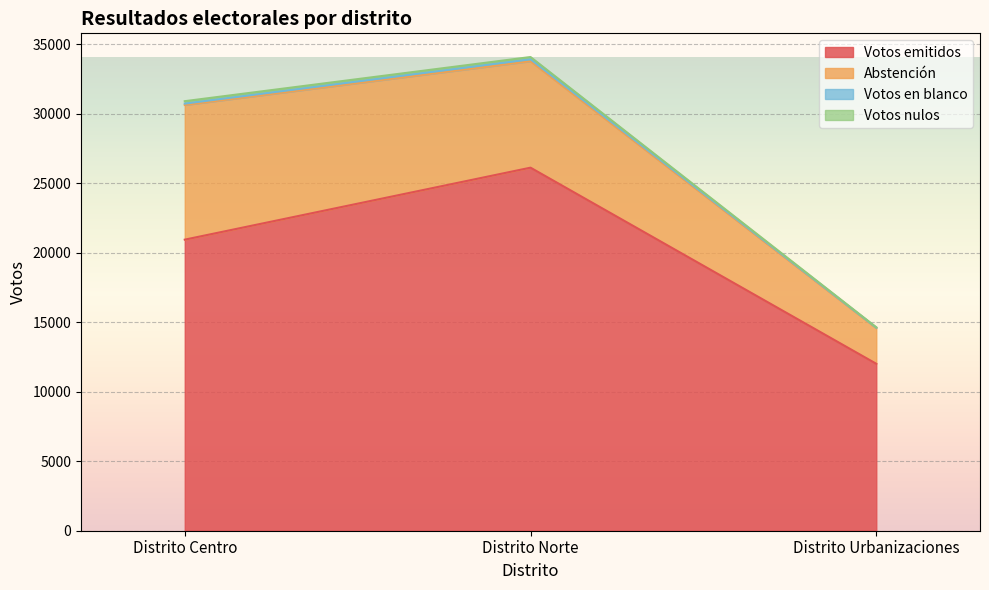

At which label does Abstención reach its minimum?

Distrito Urbanizaciones